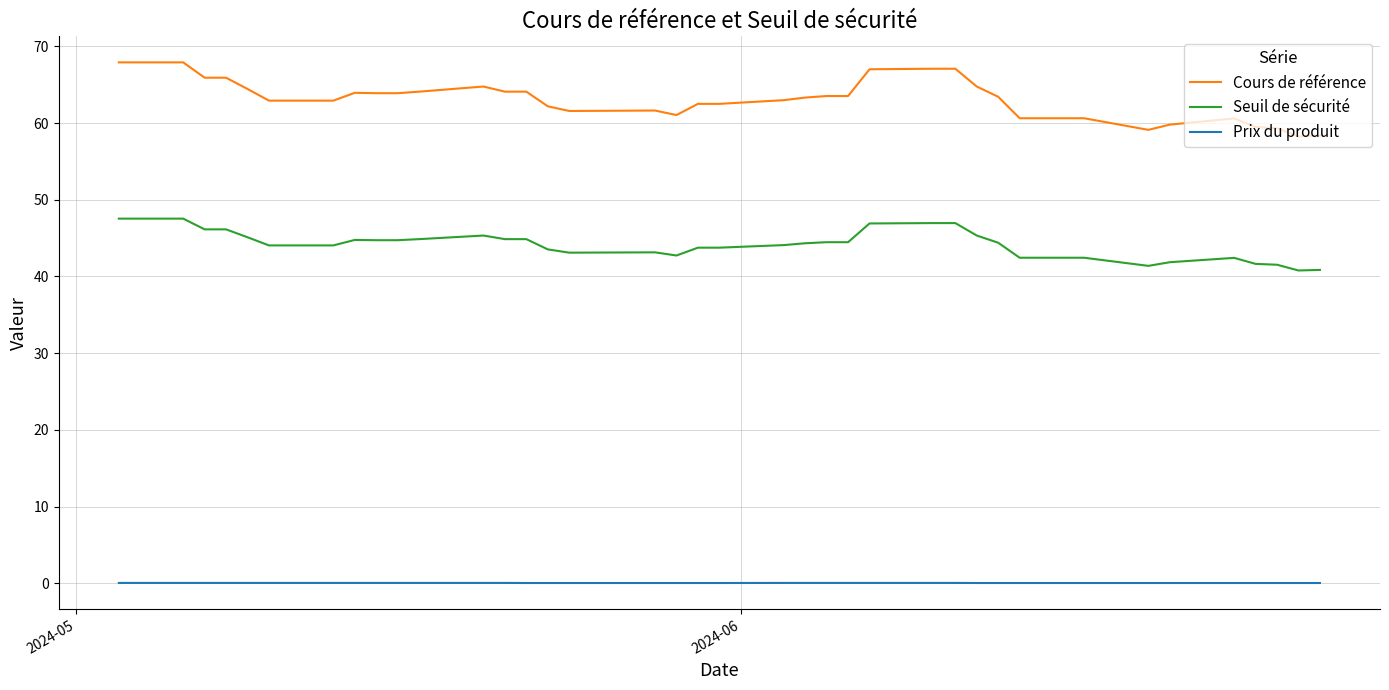

At 2024-05, list the series in order from largest to smallest.

Cours de référence, Seuil de sécurité, Prix du produit